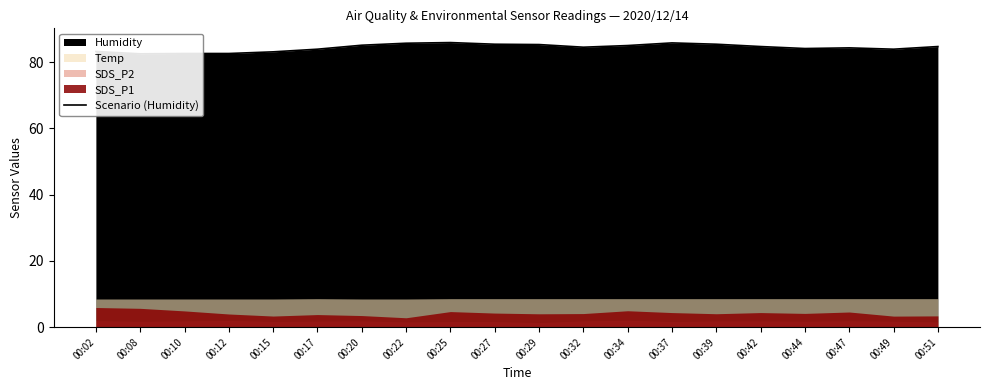

Reading left to right, extract all data points from this chart.

00:02=83.2	00:08=82.5	00:10=82.6	00:12=82.6	00:15=83.1	00:17=83.9	00:20=85.1	00:22=85.7	00:25=85.9	00:27=85.4	00:29=85.3	00:32=84.5	00:34=85.0	00:37=85.8	00:39=85.4	00:42=84.7	00:44=84.1	00:47=84.3	00:49=83.9	00:51=84.7